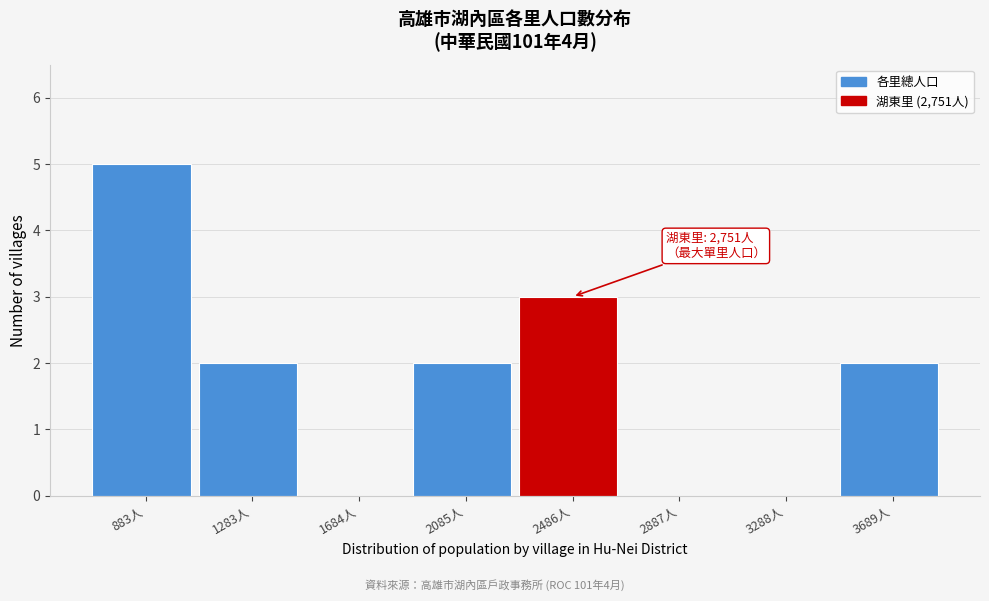

Reading left to right, extract all data points from this chart.

883人=5	1283人=2	1684人=0	2085人=2	2486人=3	2887人=0	3288人=0	3689人=2